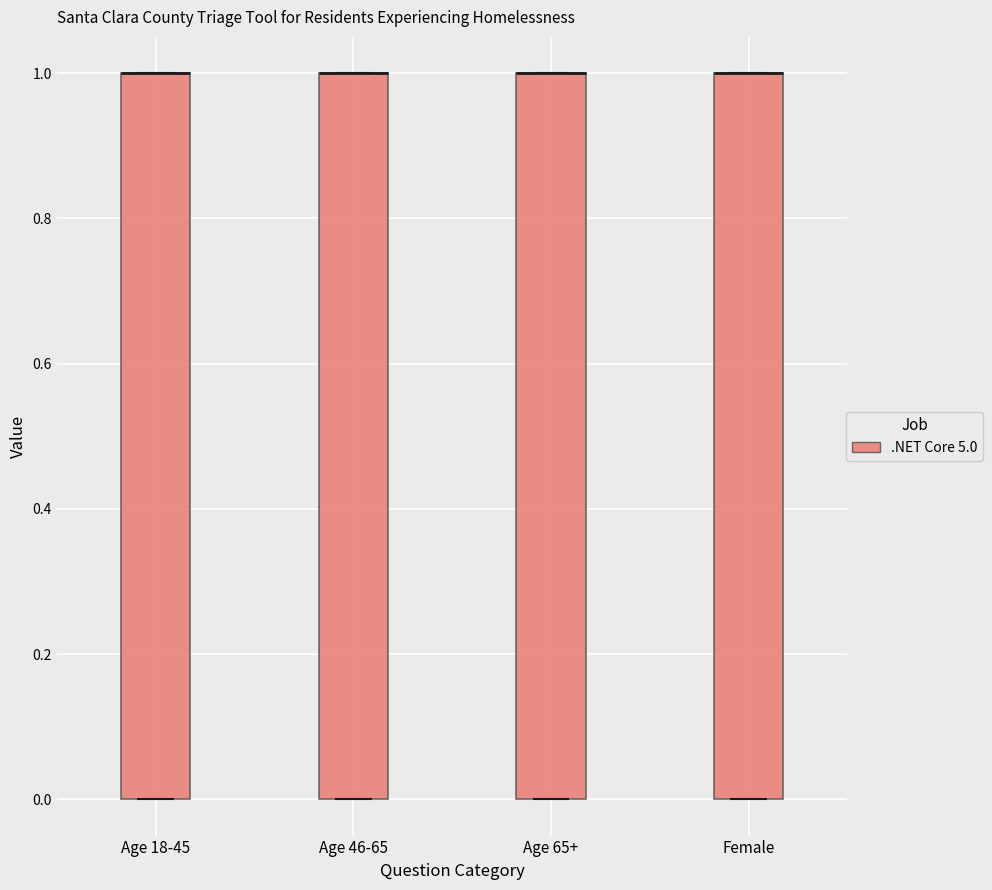

Where is the lower edge of the box for Age 46-65 on the y-axis? The values are not printed on the chart, so give them approximately, as read against the axis.

0